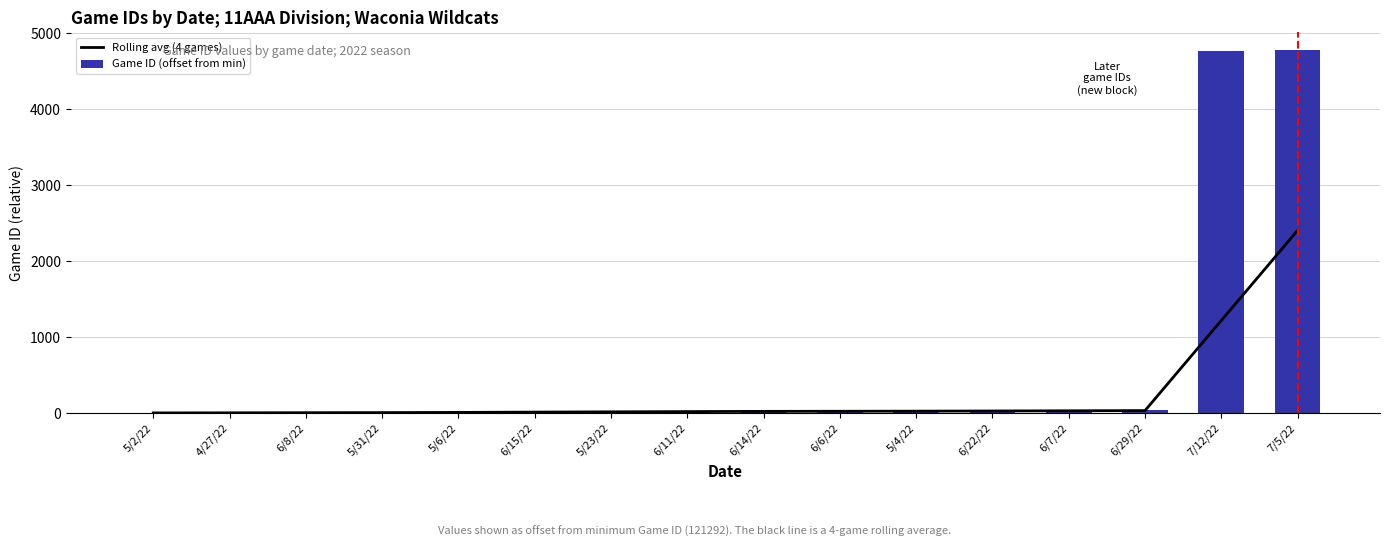

How many distinct data groups are displayed?

2